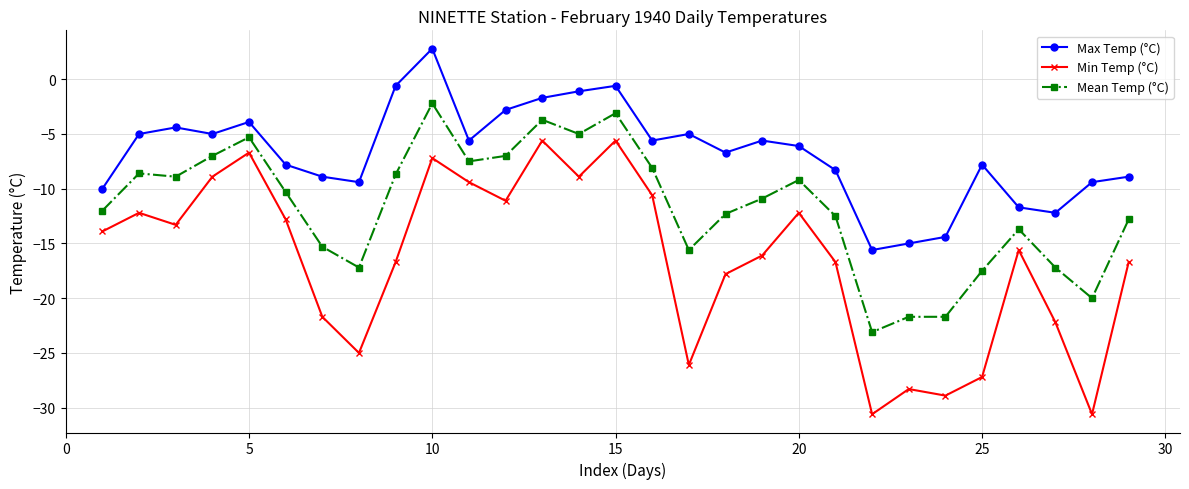

What is the difference between the second highest and second lowest values in the Max Temp (°C) series?

14.4